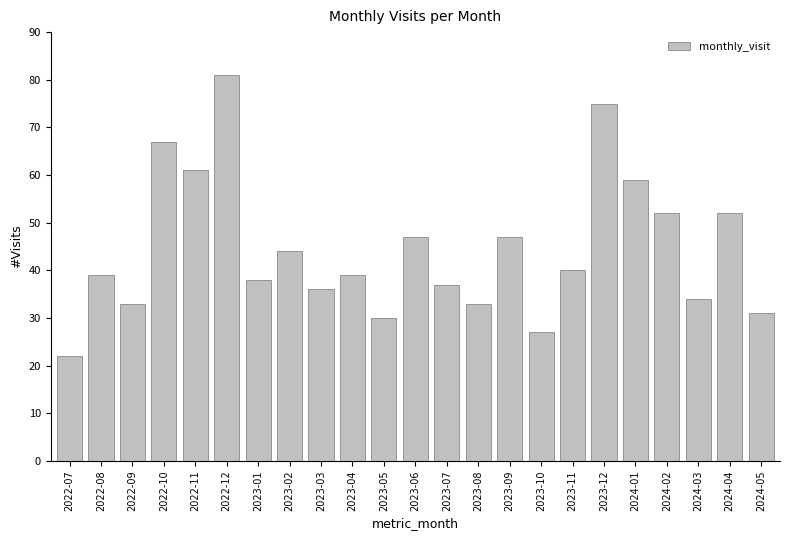

True or false: the data shows 30 at 2023-05.

True